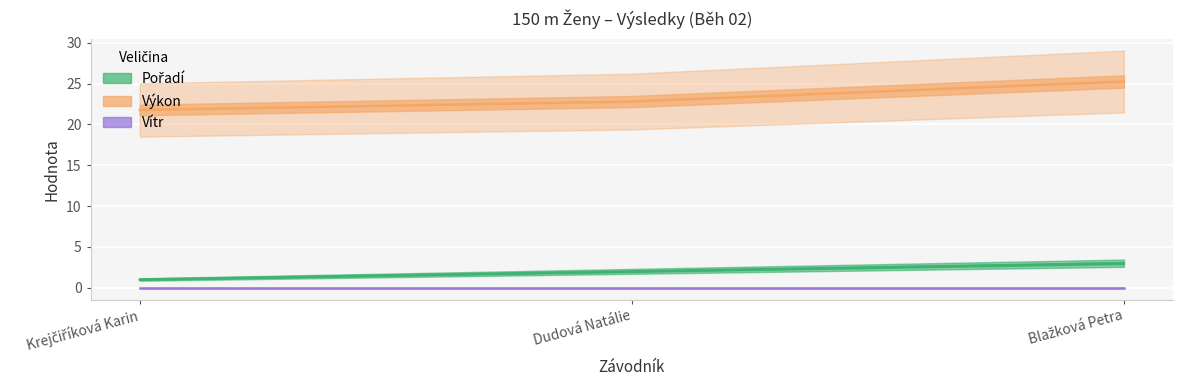

How many series are shown in this chart?

3